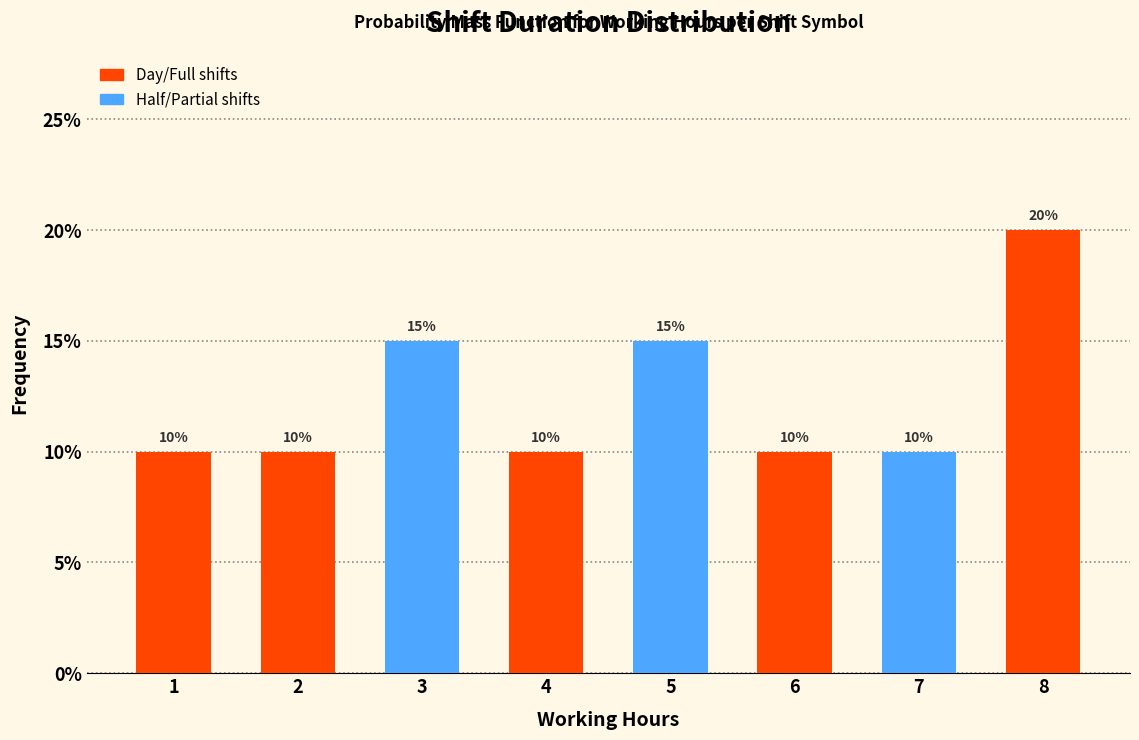

Reading left to right, transcribe all the data shown in this chart.

1=10	2=10	3=15	4=10	5=15	6=10	7=10	8=20